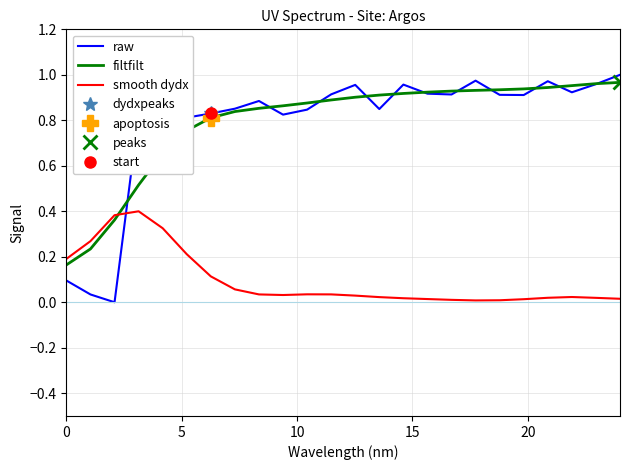

At how many categories does at least one series exceed 0?

24